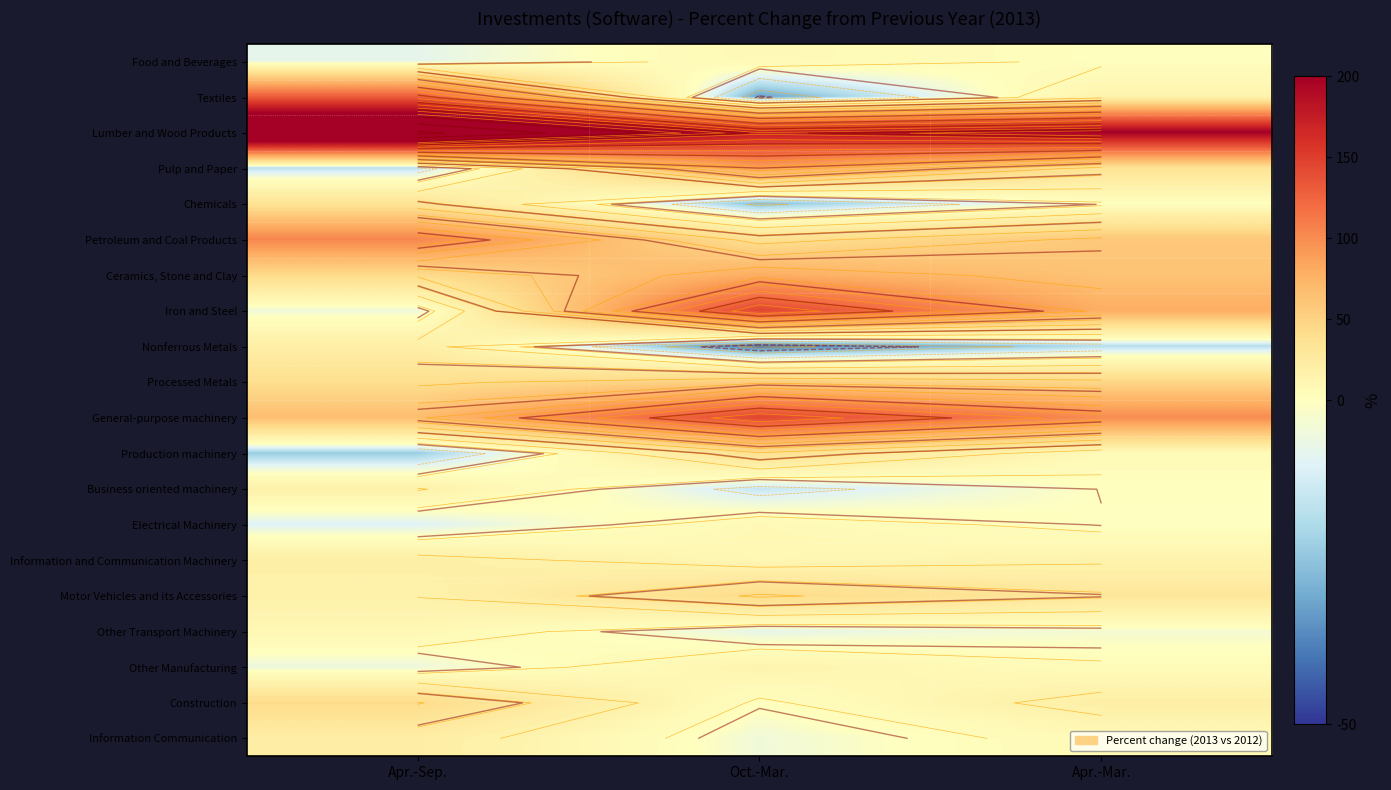

At which category is the sum across all series the highest?

Apr.-Sep.